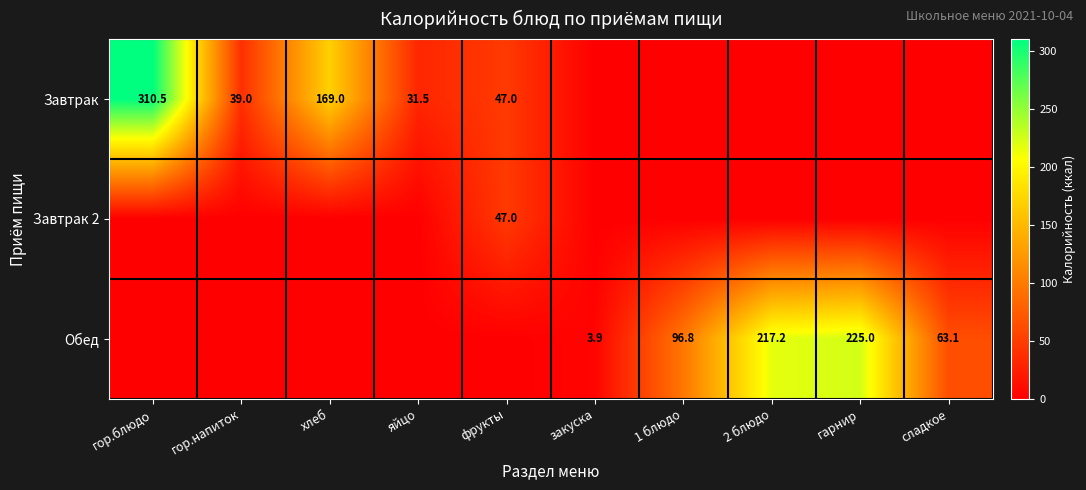

Is it true that Обед equals 63.1 at сладкое?

True